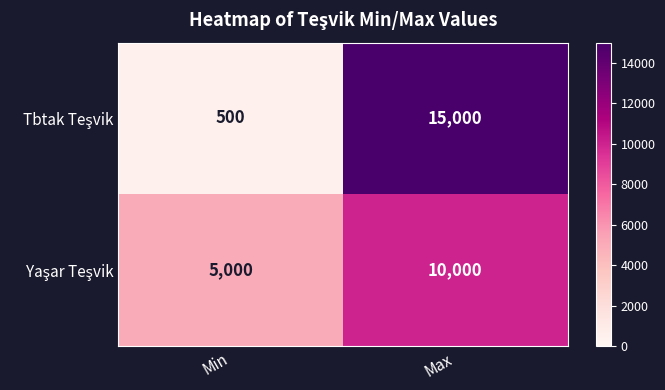

What is the greatest value displayed?

15000